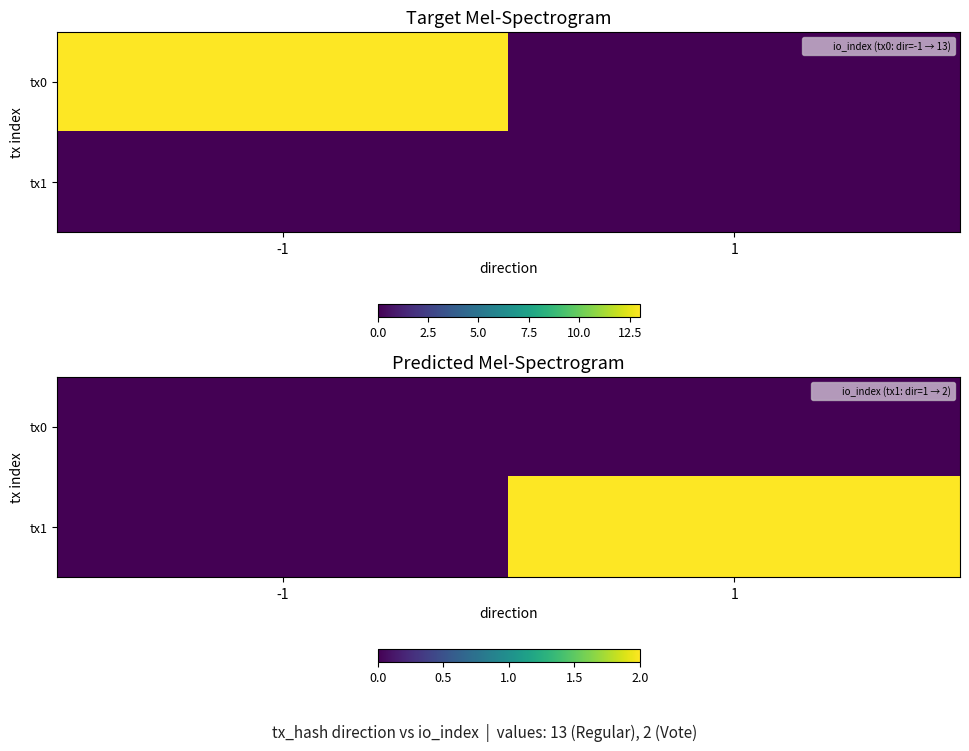

Is it true that tx1 equals 2 at 1?

True